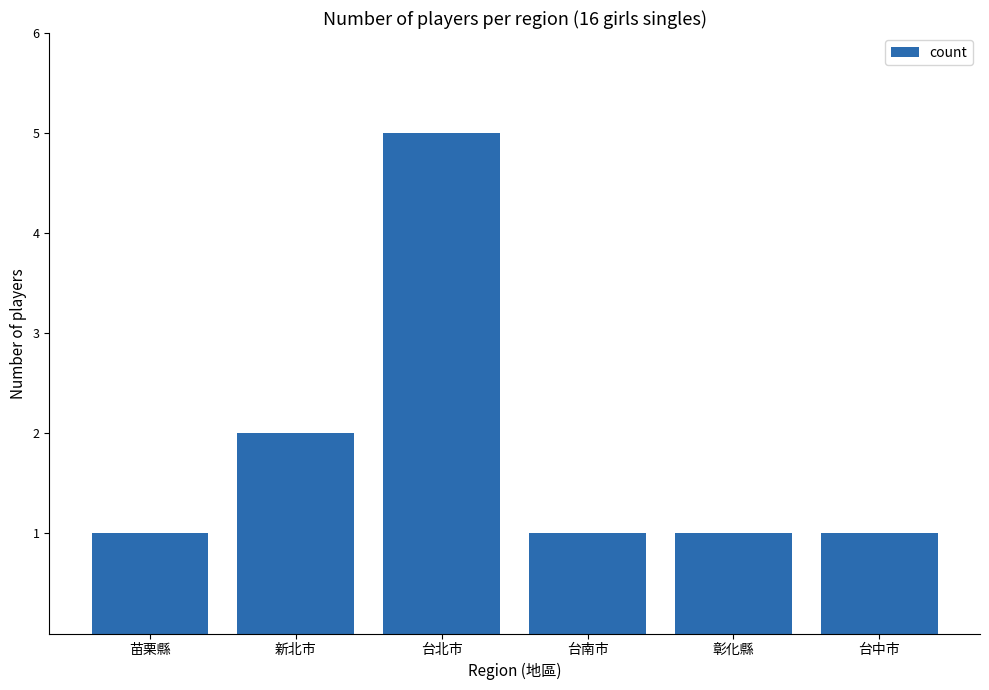

Approximately how many times larger is the value at 彰化縣 compared to 新北市?

0.5